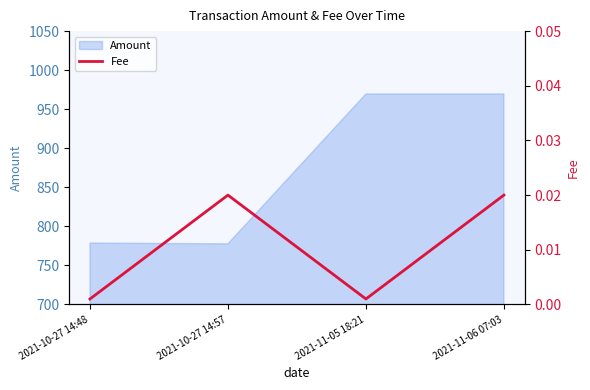

Is it true that Amount equals 198.8 at 2021-10-27 14:57?

False